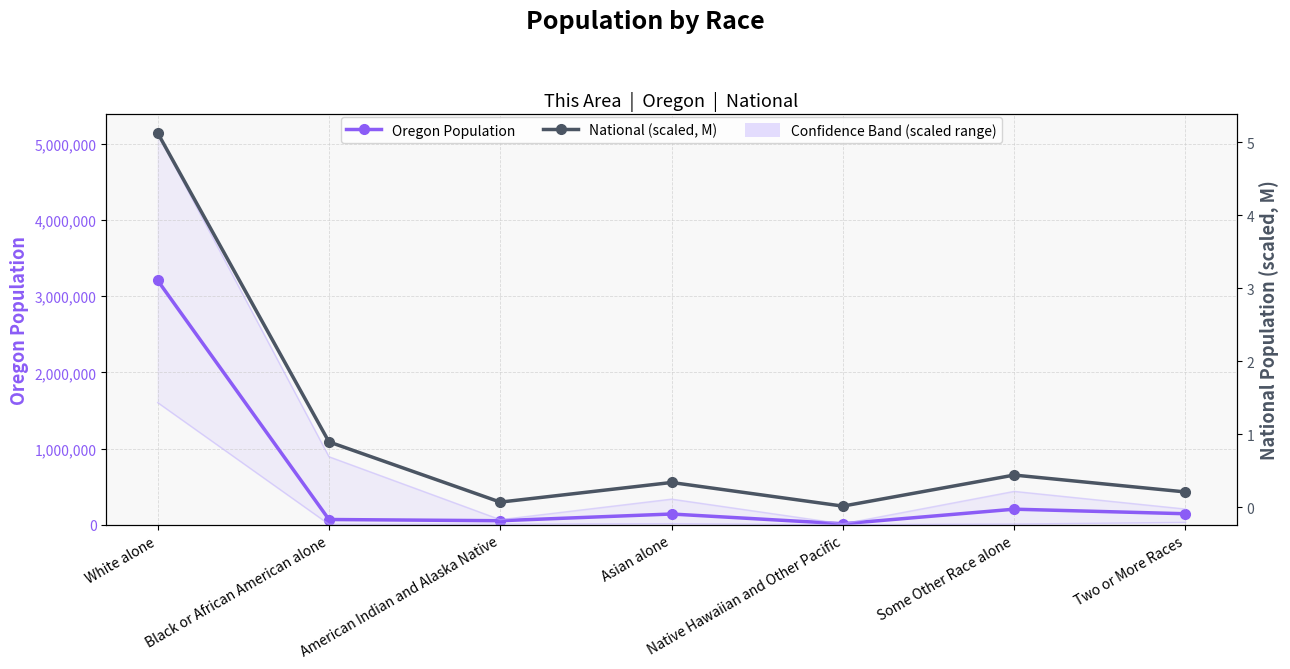

Which series has the largest total across all categories?

Oregon Population